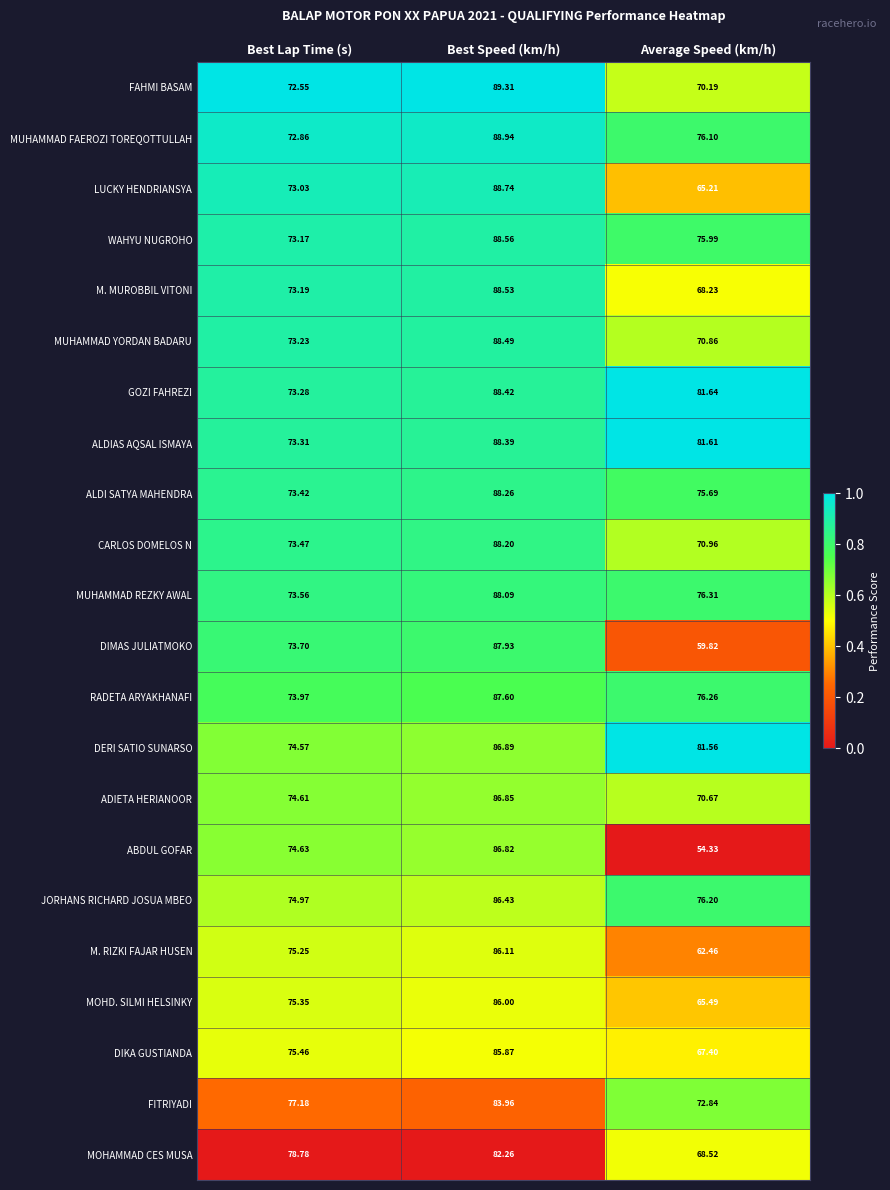

At which label is DERI SATIO SUNARSO closest to 80?

Average Speed (km/h)